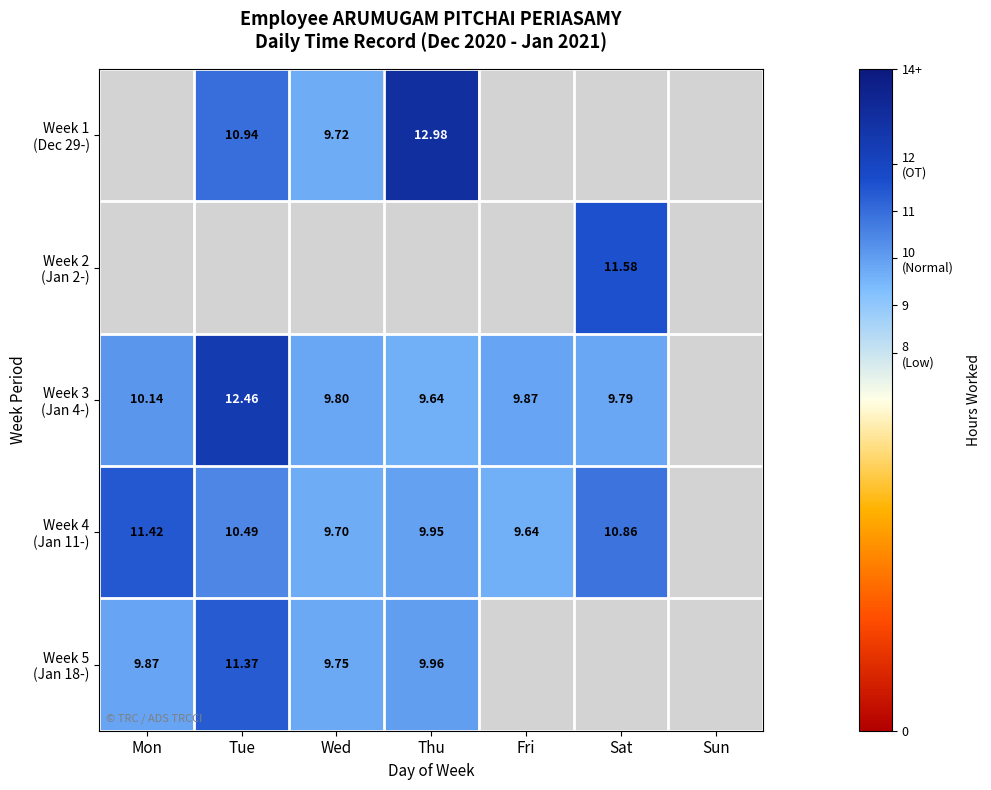

What is the minimum value shown in the chart?

9.6